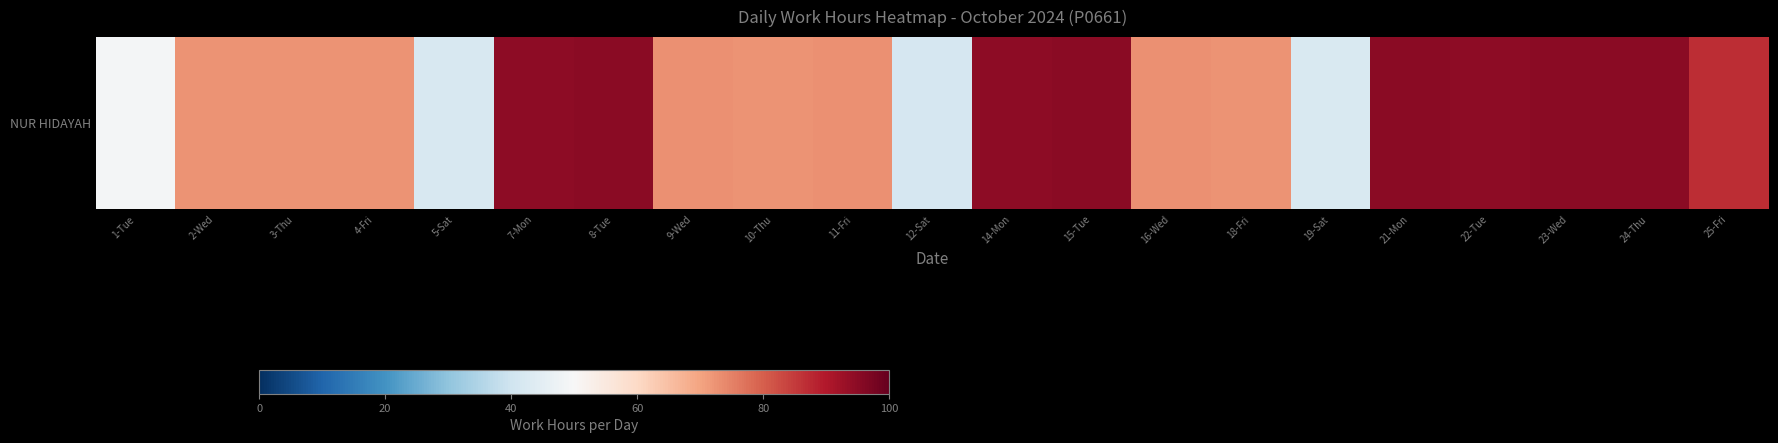

Reading right to left, list all the values displayed in this chart.

25-Fri=87.1	24-Thu=95.2	23-Wed=94.9	22-Tue=94.8	21-Mon=95.0	19-Sat=42.5	18-Fri=72.5	16-Wed=72.8	15-Tue=95.0	14-Mon=94.8	12-Sat=41.8	11-Fri=72.8	10-Thu=72.5	9-Wed=72.9	8-Tue=95.1	7-Mon=94.8	5-Sat=41.8	4-Fri=72.5	3-Thu=72.5	2-Wed=72.4	1-Tue=48.8